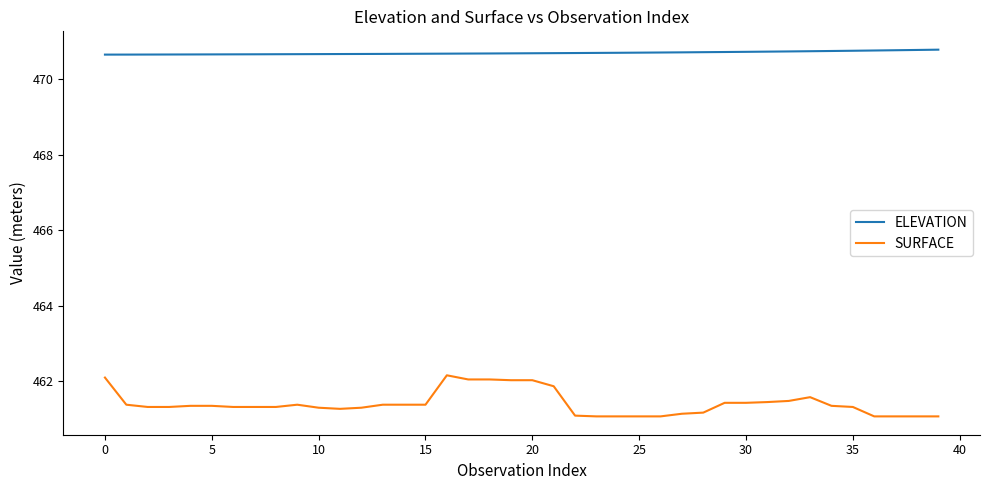

What is the greatest value displayed?

470.8